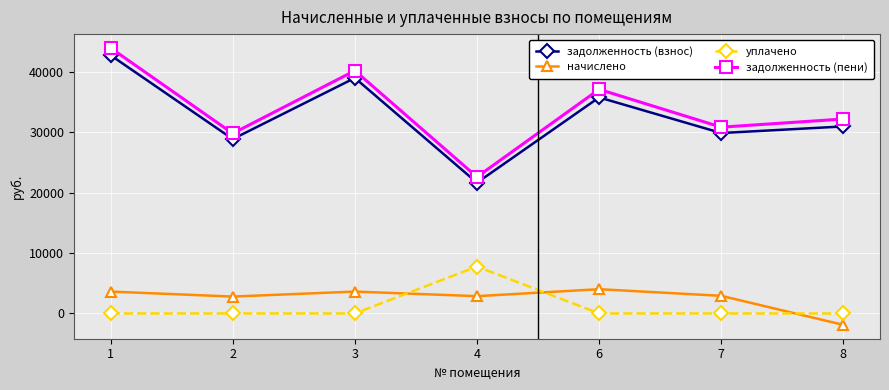

What are all the series names shown in the legend?

задолженность (взнос), начислено, уплачено, задолженность (пени)